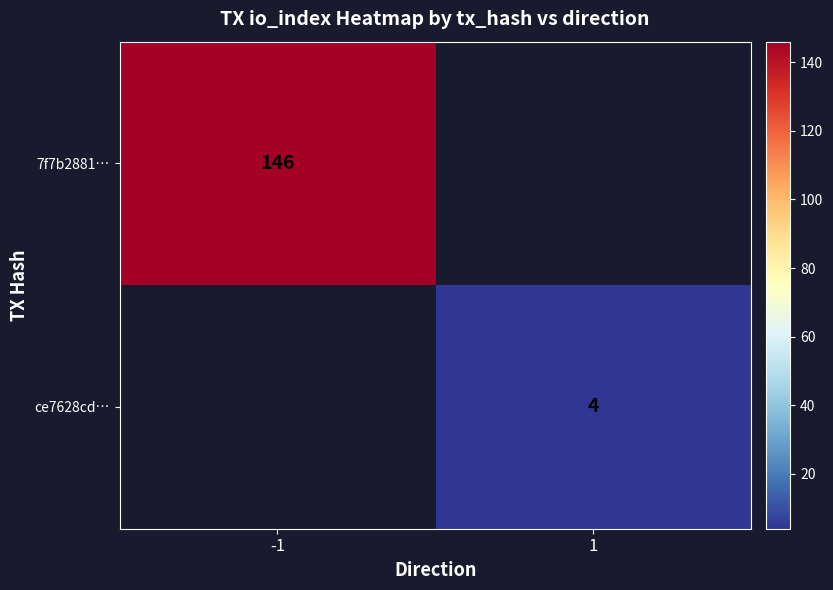

True or false: ce7628cd… has a value of 4 at 1.

True